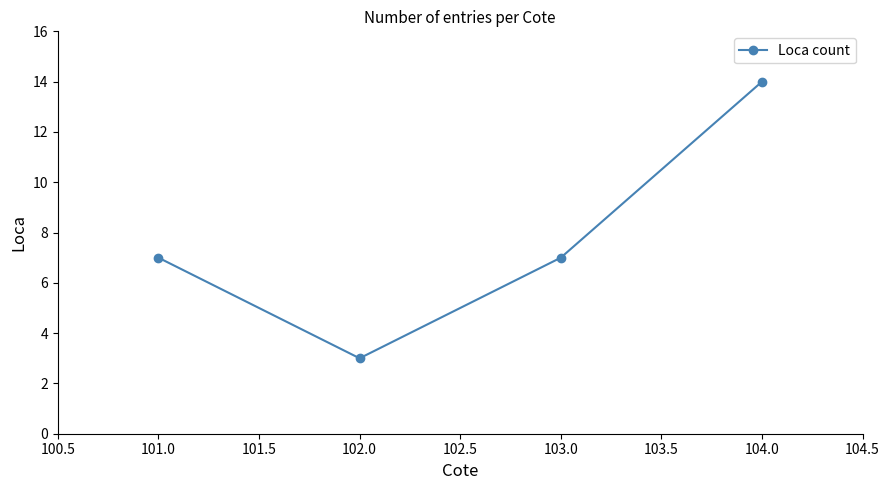

Is it true that the value at 104.0 is 14?

True